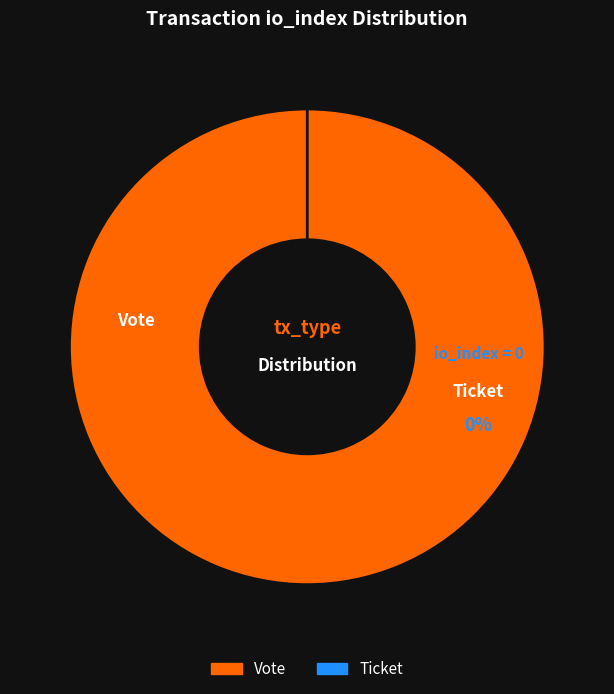

True or false: Vote (io_index=1) accounts for 88% of the total.

False